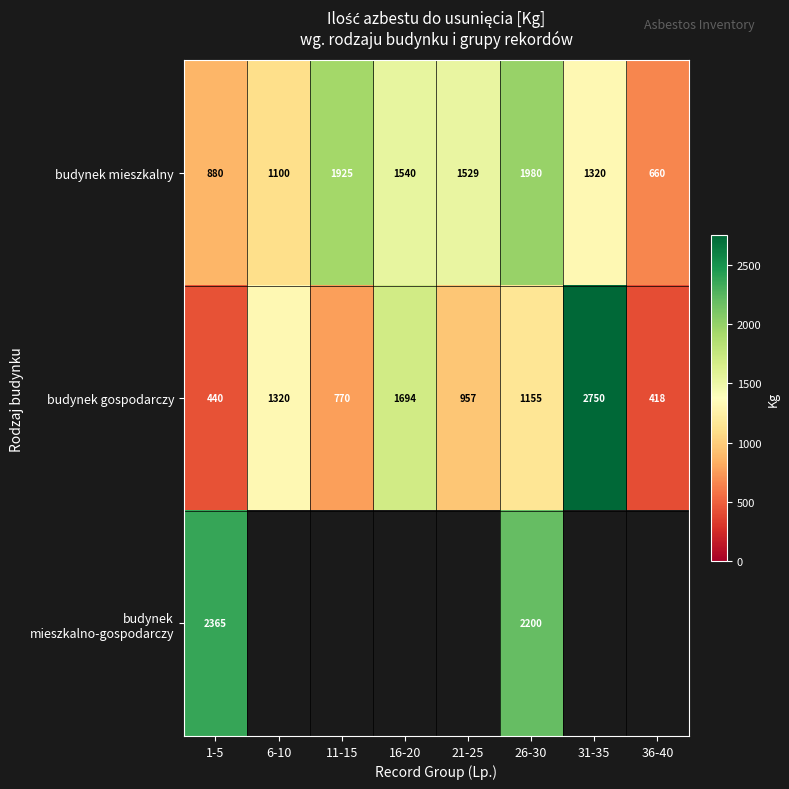

How many categories are shown in the chart?

8